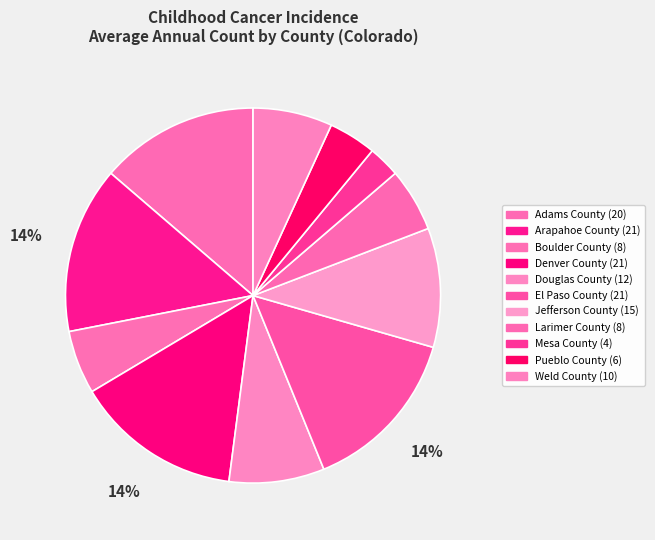

Rank the categories by value from lowest to highest.

Mesa County, Pueblo County, Boulder County, Larimer County, Weld County, Douglas County, Jefferson County, Adams County, Arapahoe County, Denver County, El Paso County